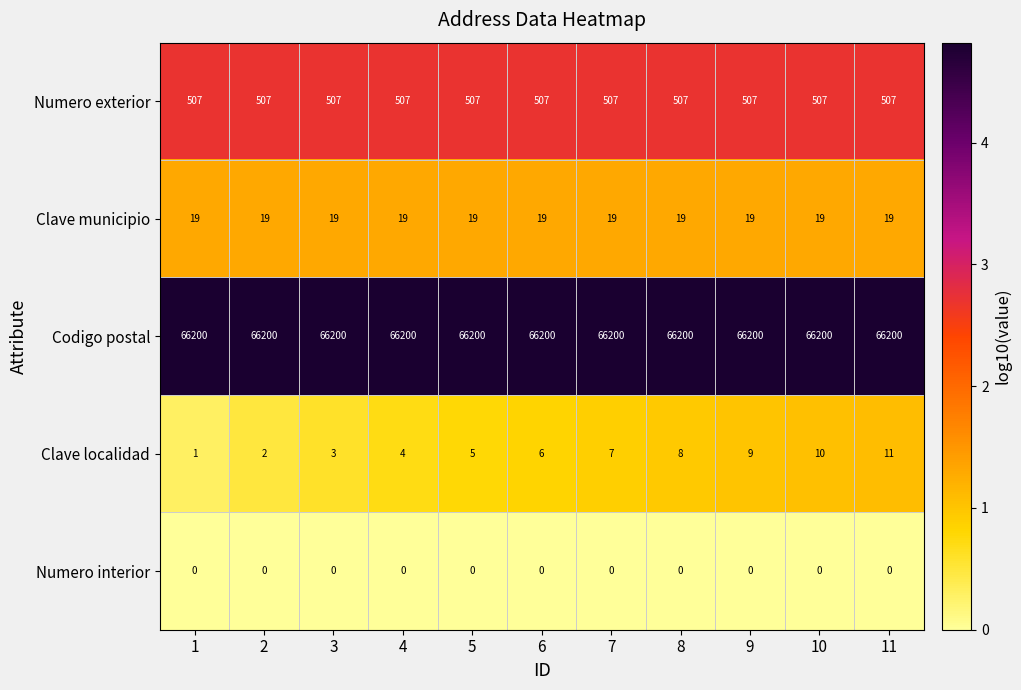

What is the highest value of the Clave localidad series?

11